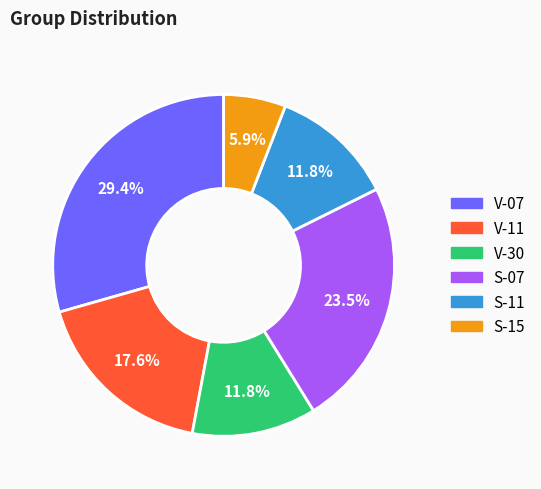

What is the ratio of the value at S-15 to the value at S-11?

0.5